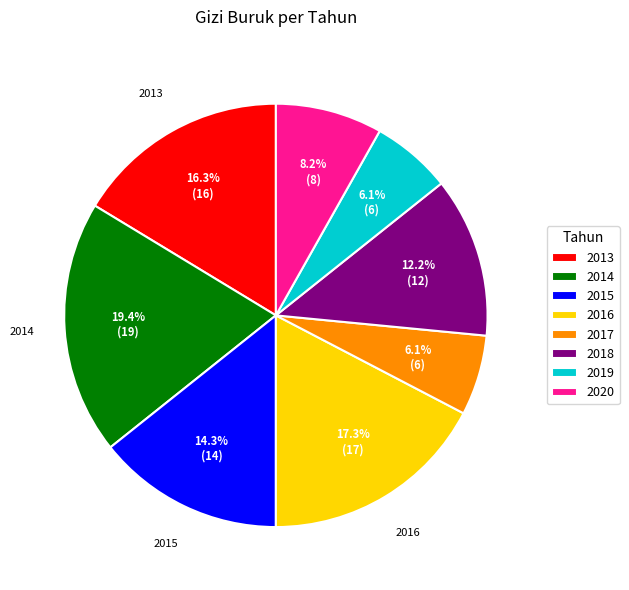

Which category has the biggest portion of the pie?

2014